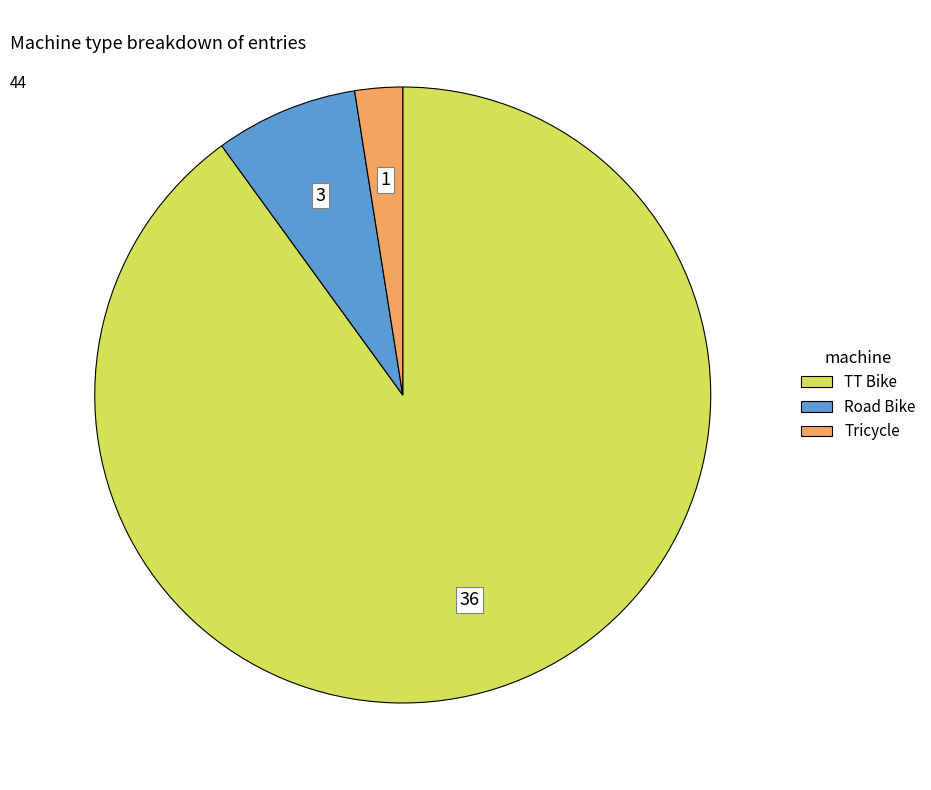

The Tricycle slice represents 17% of the pie. True or false?

False